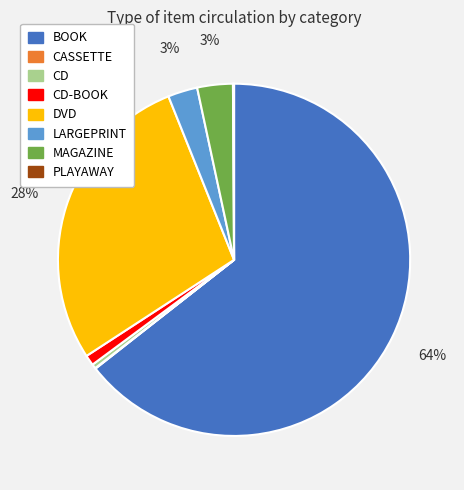

To the nearest percent, what is the average slice percentage?

12%